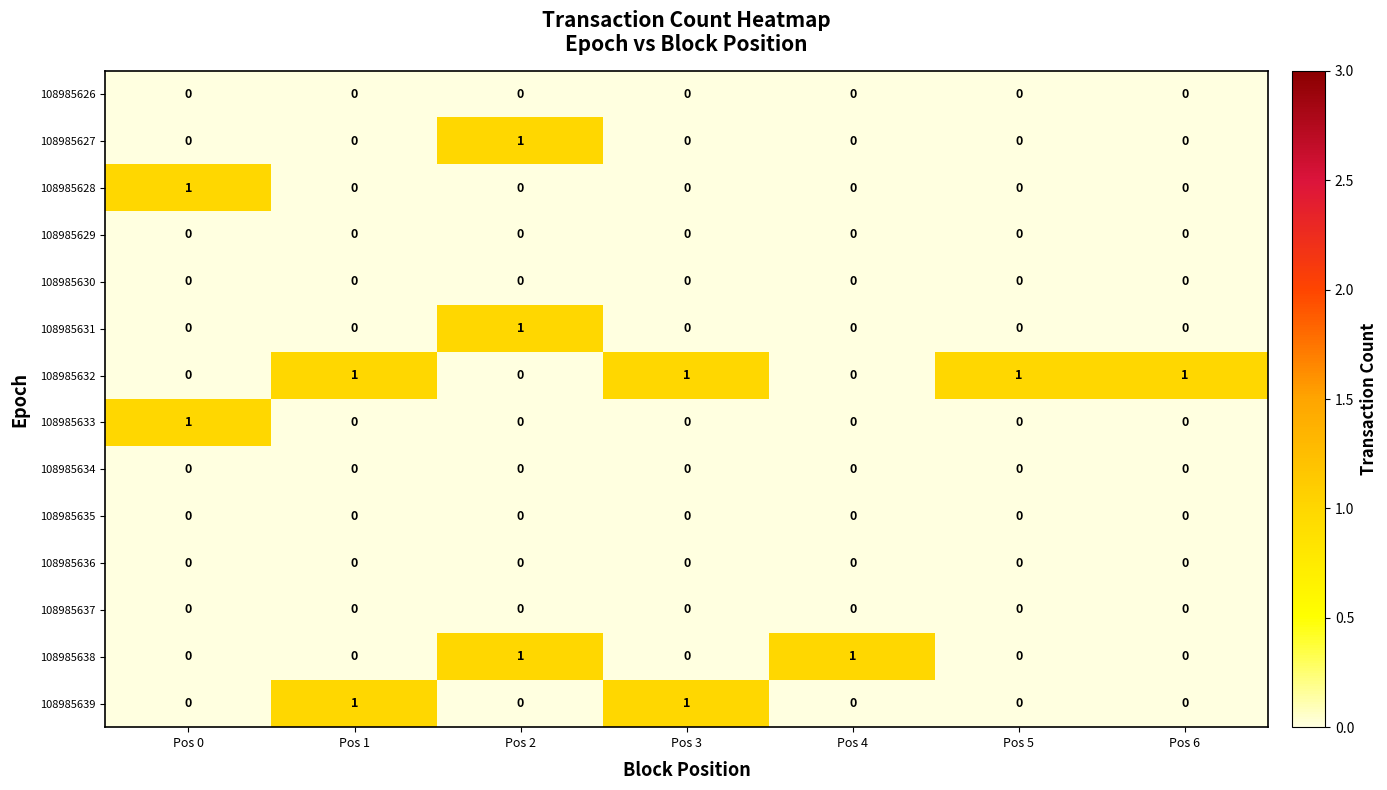

At how many categories does at least one series exceed 0?

7